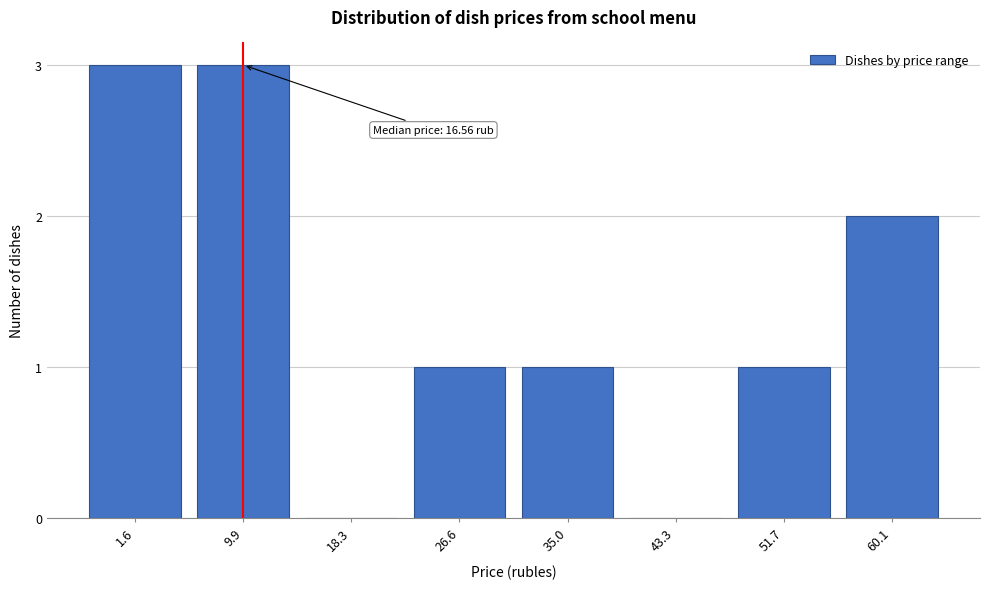

Reading left to right, transcribe all the data shown in this chart.

1.6=3	9.9=3	18.3=0	26.6=1	35.0=1	43.3=0	51.7=1	60.1=2